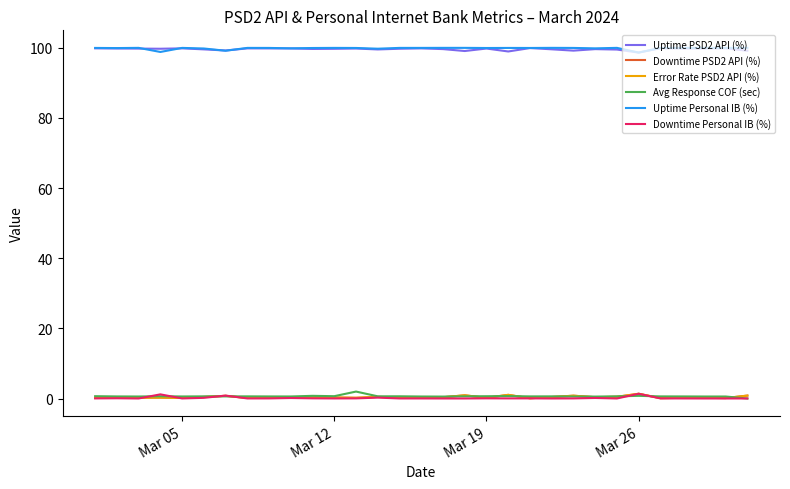

Does the chart display data point markers on the line(s)?

No